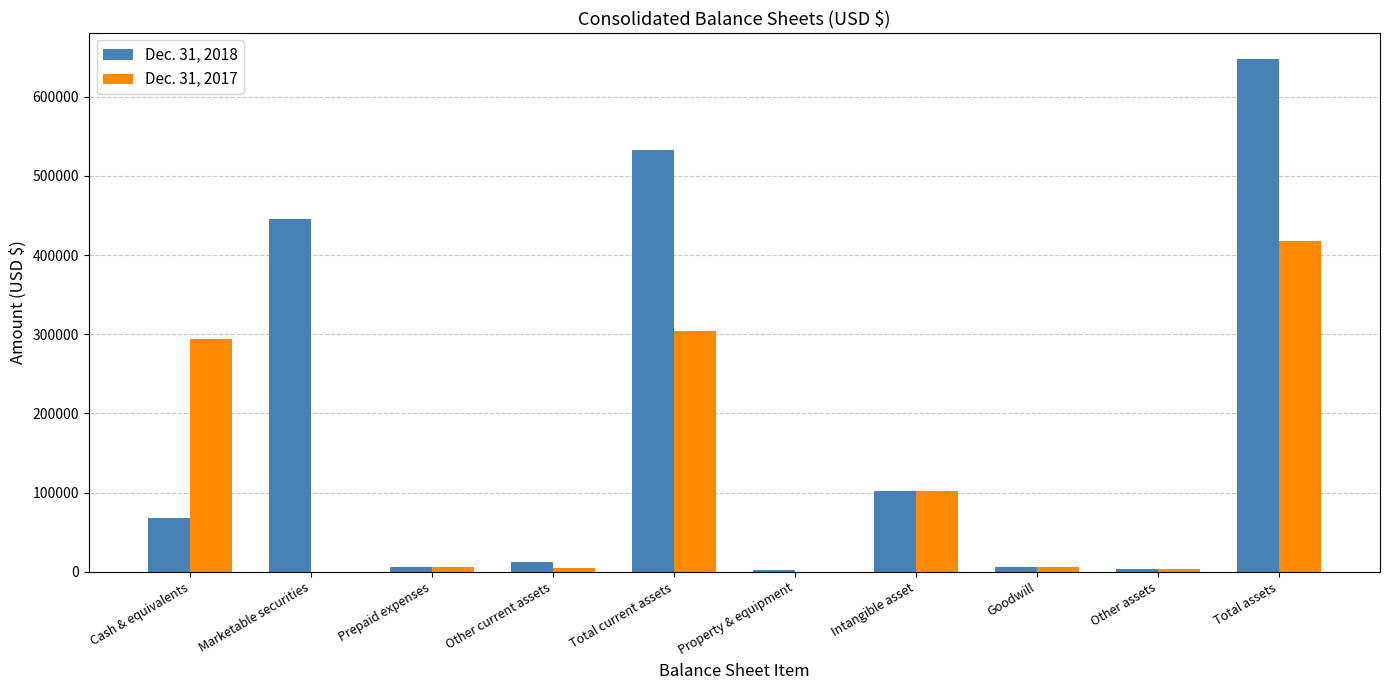

At which category is the sum across all series the highest?

Total assets